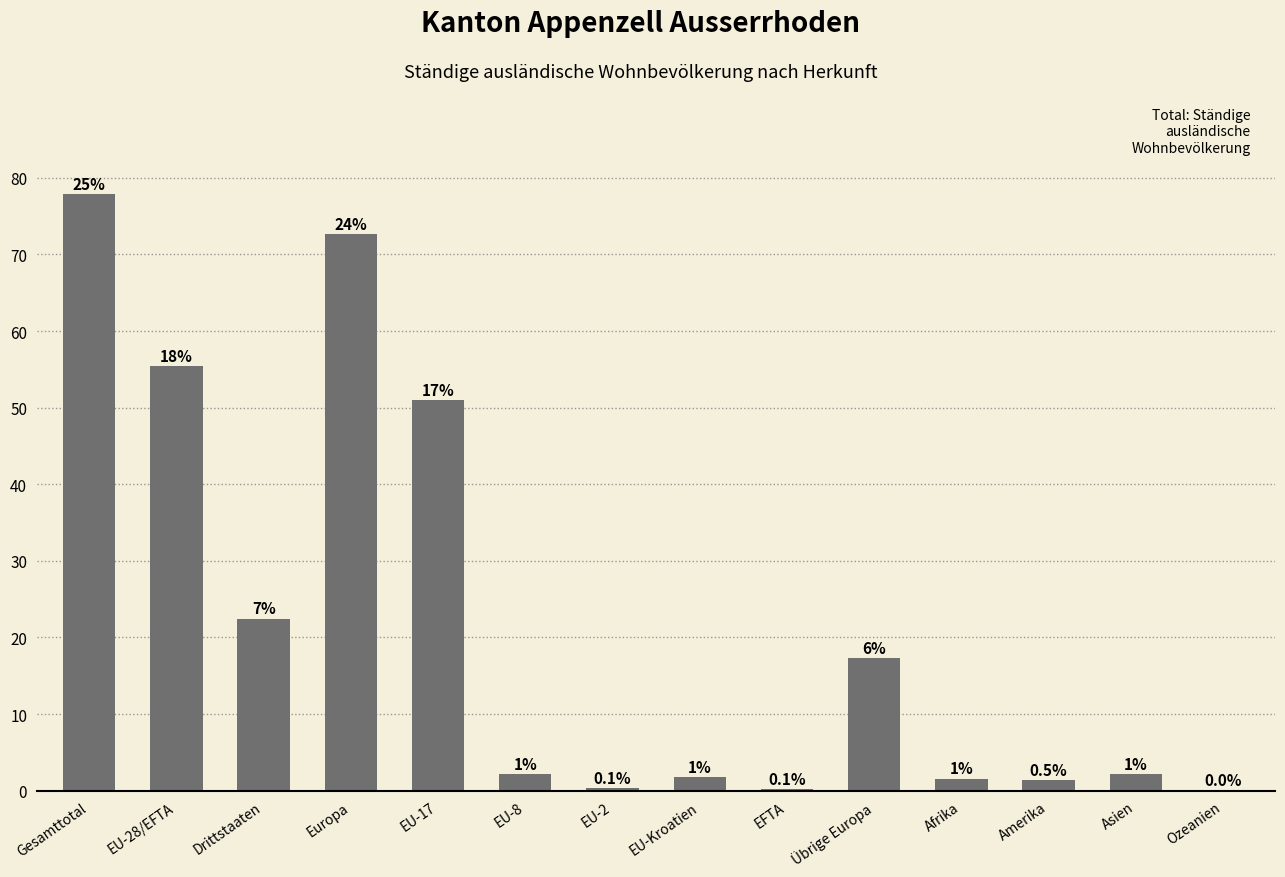

Which has a higher value, EU-2 or Gesamttotal?

Gesamttotal